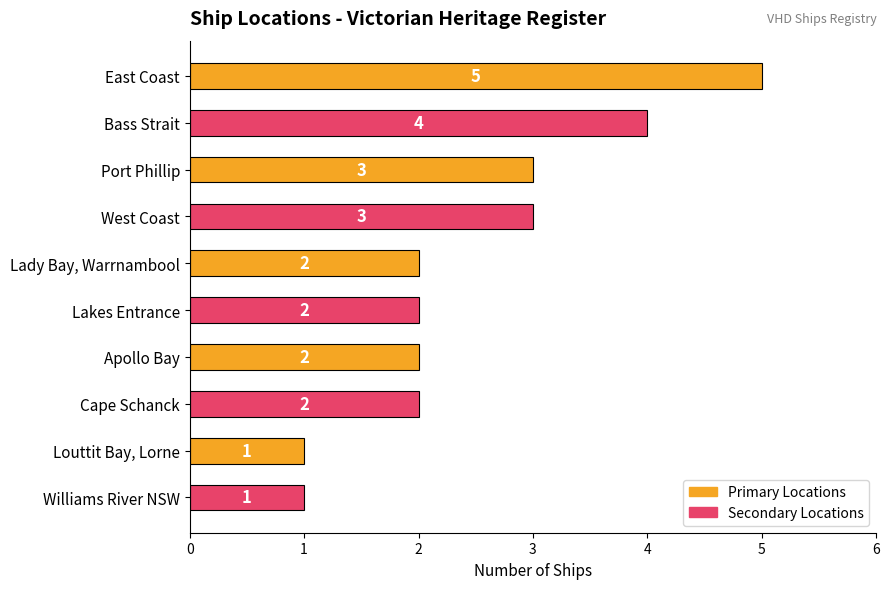

What is the label of the 2nd bar from the top?

Bass Strait